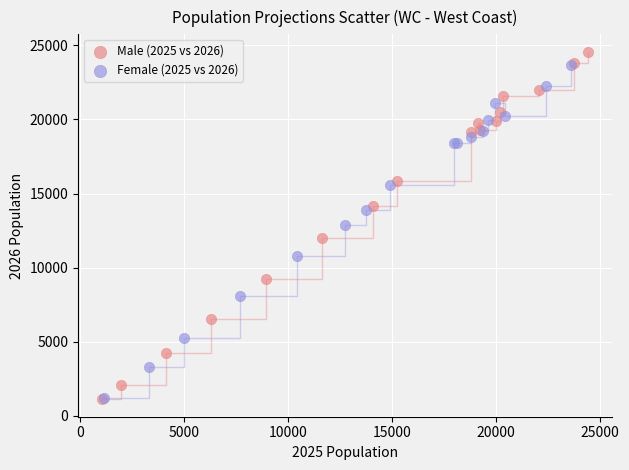

Which series has the widest spread of Y values?

Male (2025 vs 2026)